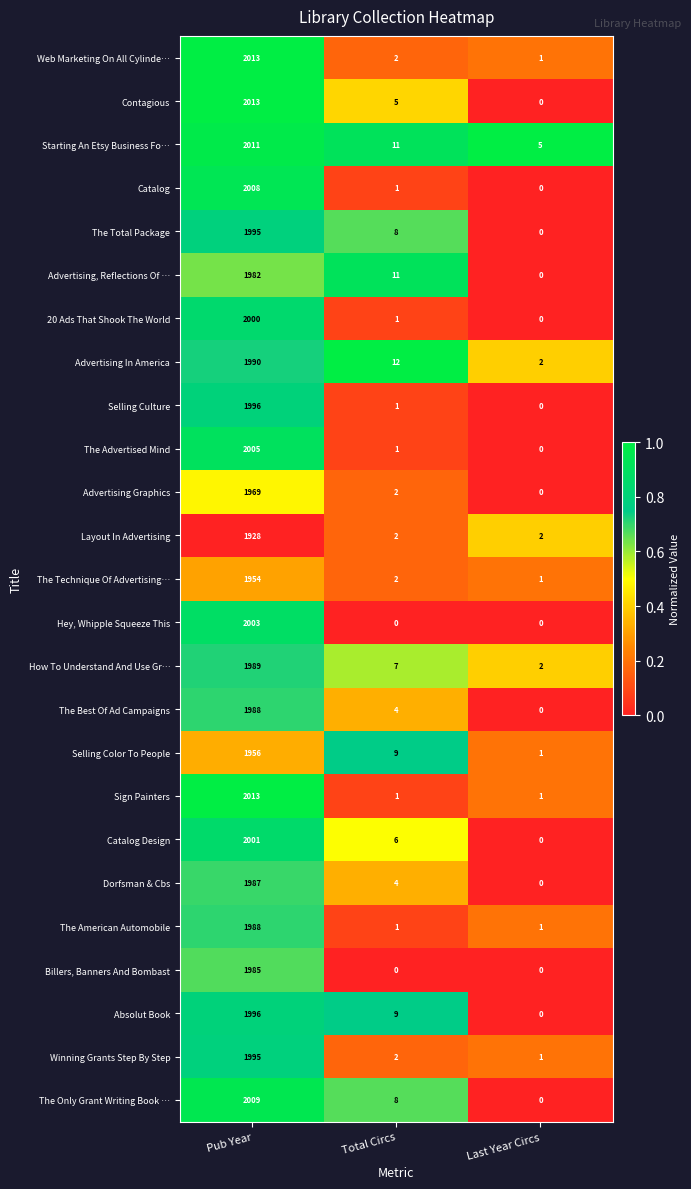

What is the total value across all series at Pub Year?

49774